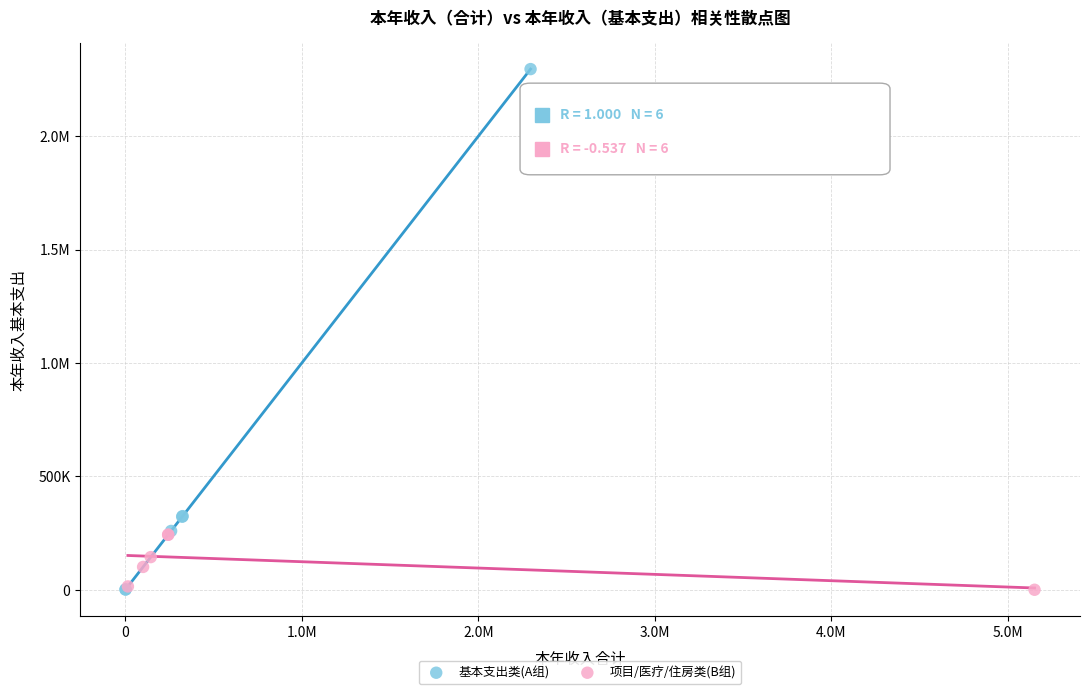

What are all the series names shown in the legend?

基本支出类(A组), 项目/医疗/住房类(B组)